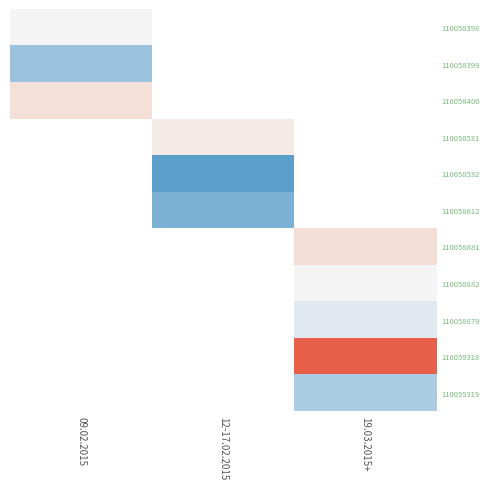

What is the difference between the highest and lowest values at 09.02.2015?

711.4